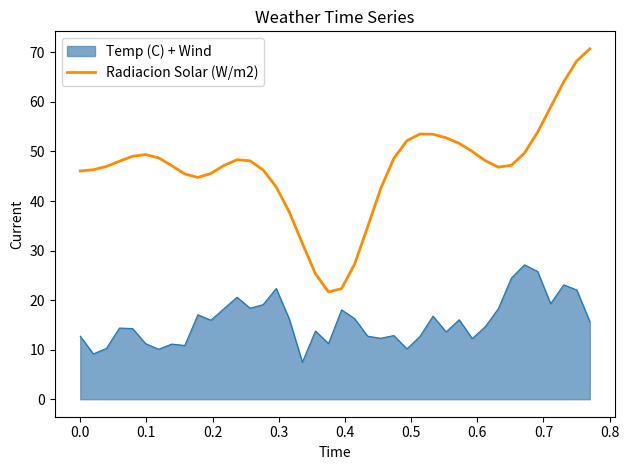

True or false: Radiacion Solar (W/m2) and Temp (C) + Wind intersect in this chart.

False